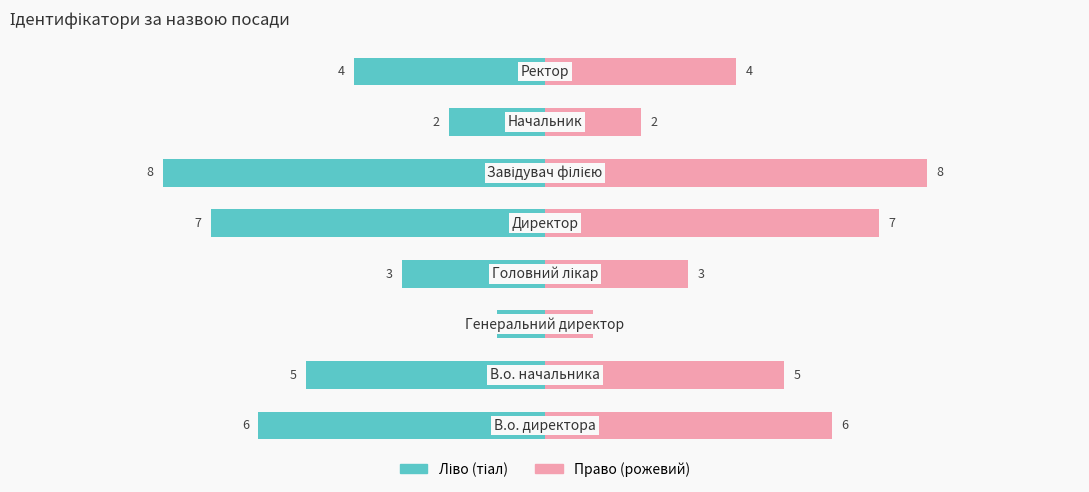

Reading left to right, list all the values displayed in this chart.

Ідентифікатор (ліво): -6	-5	-1	-3	-7	-8	-2	-4
Ідентифікатор (право): 6	5	1	3	7	8	2	4